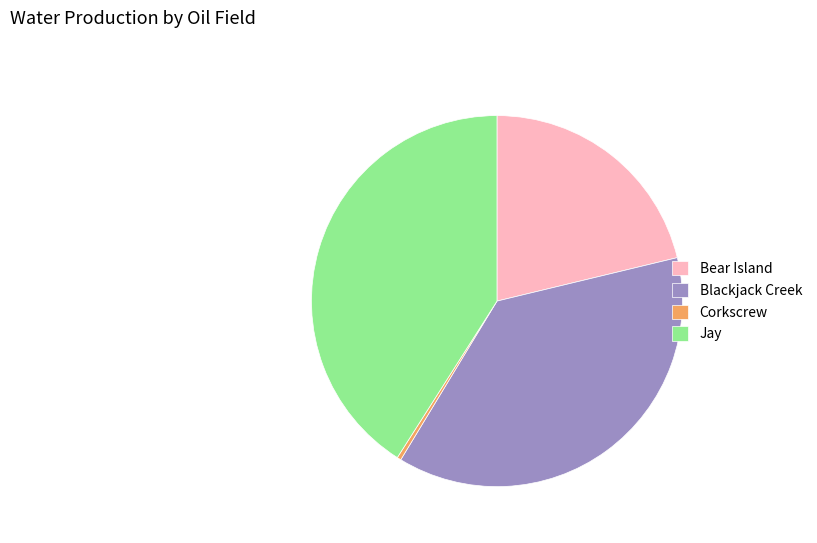

What is the smallest slice in the pie chart?

Corkscrew